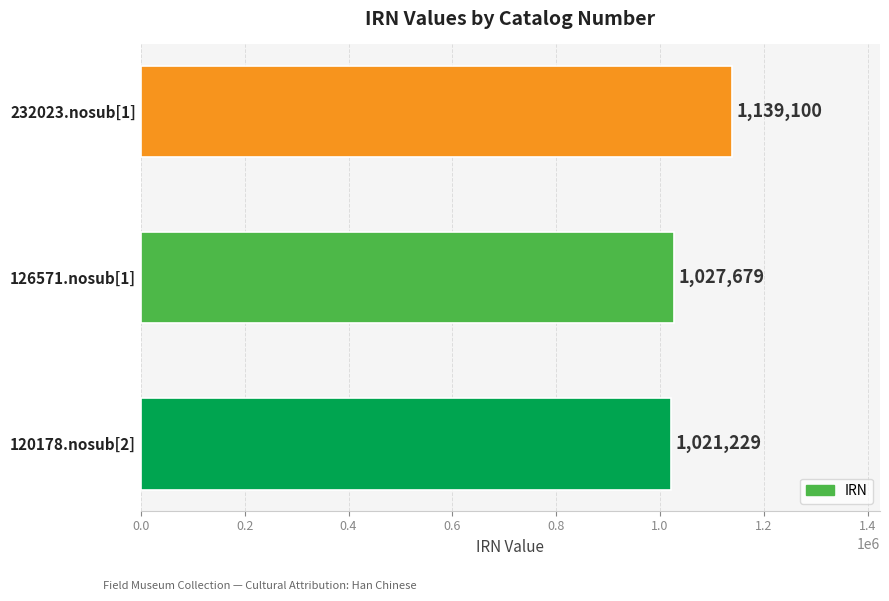

The value at 126571.nosub[1] is 1027679. True or false?

True